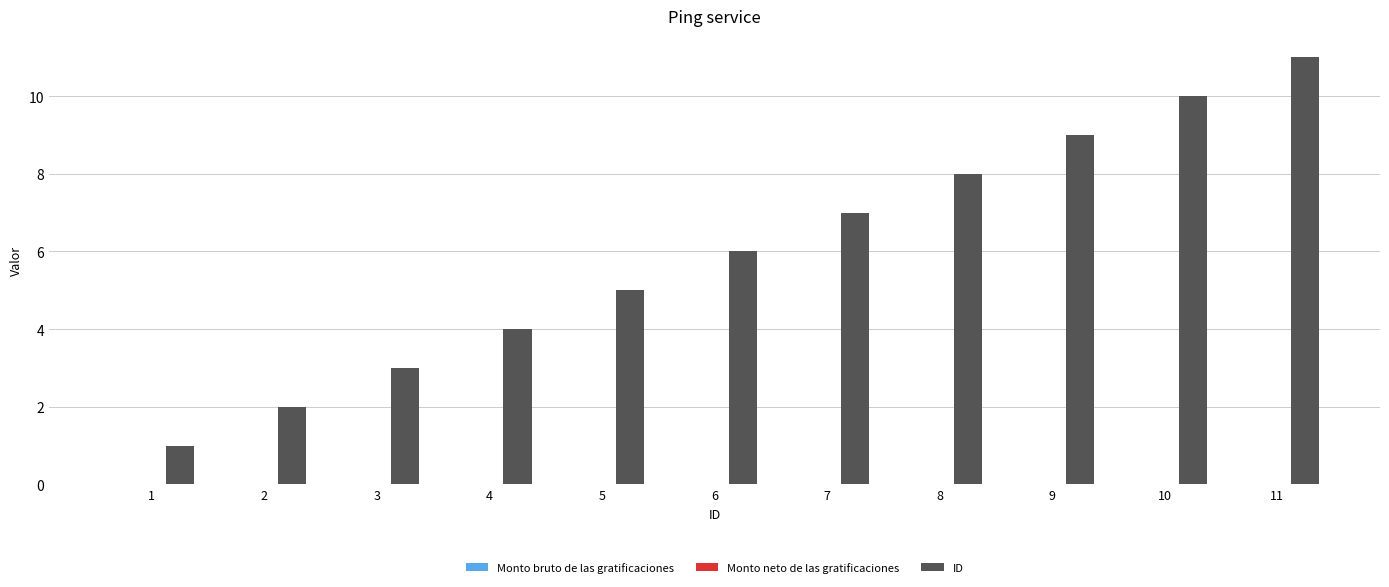

What is the change in value from 3 to 5?

+2